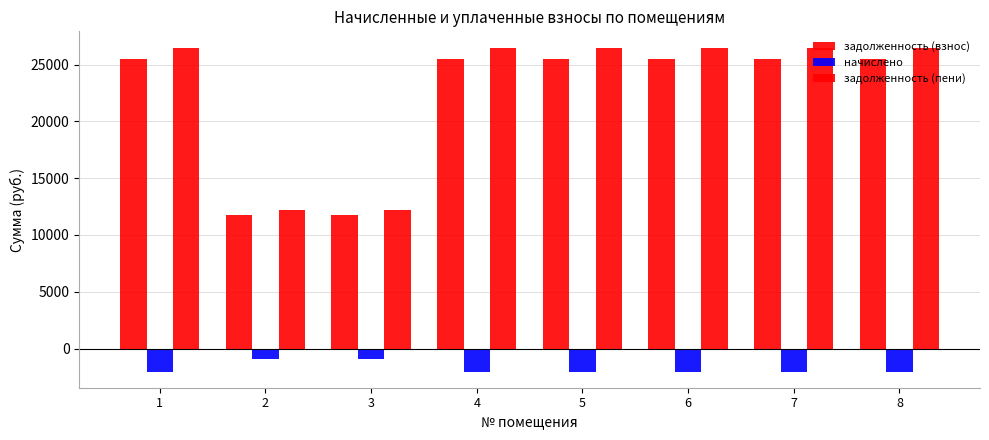

How many bars are there in total?

24